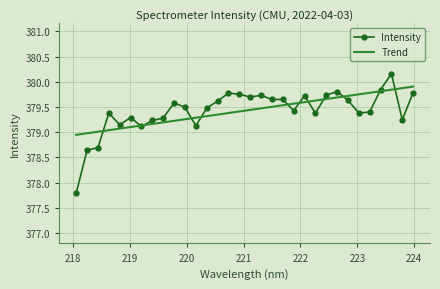

Which series has the widest spread of values?

Intensity